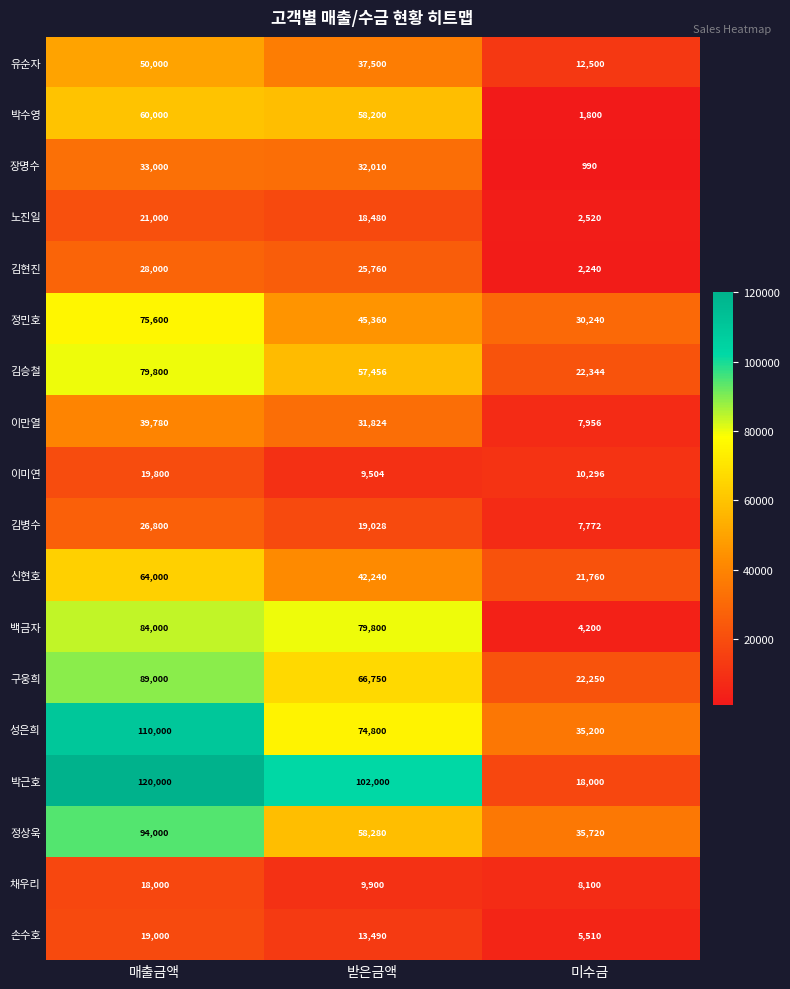

What is the smallest value displayed?

990